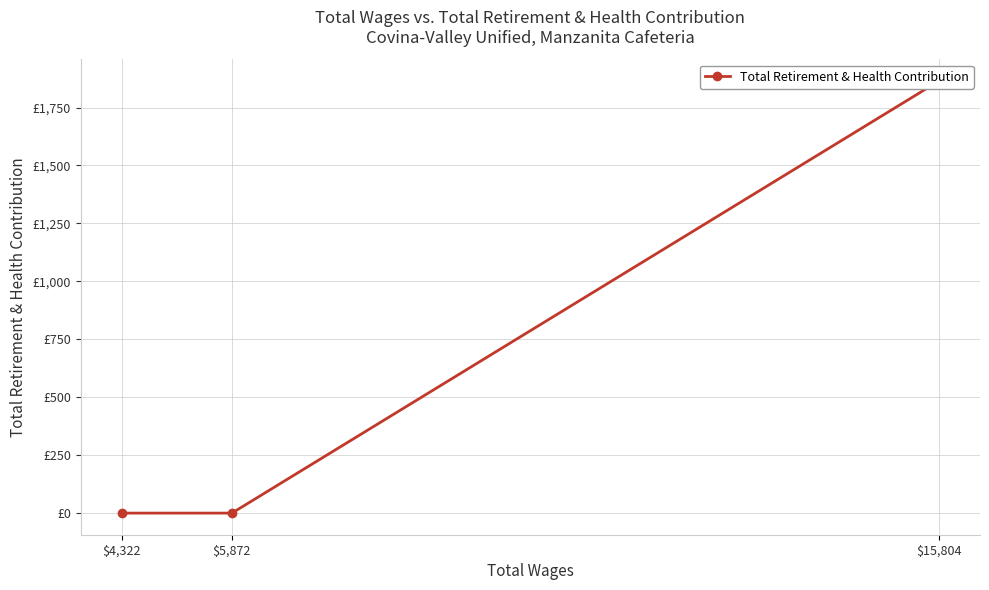

Reading right to left, what are all the values shown in this chart?

$4,322=0	$5,872=0	$15,804=1865